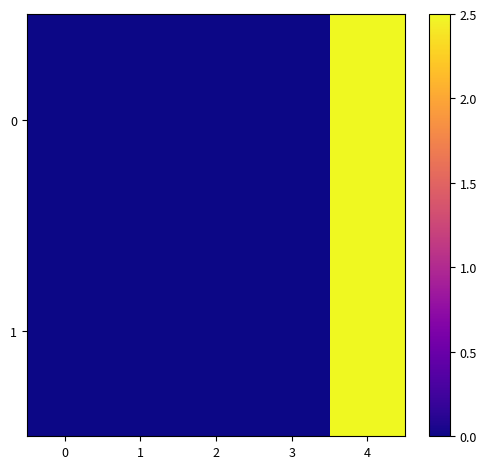

Reading left to right, list all the values displayed in this chart.

0: 0=0.0	1=0.0	2=0.0	3=0.0	4=2.5
1: 0=0.0	1=0.0	2=0.0	3=0.0	4=2.5